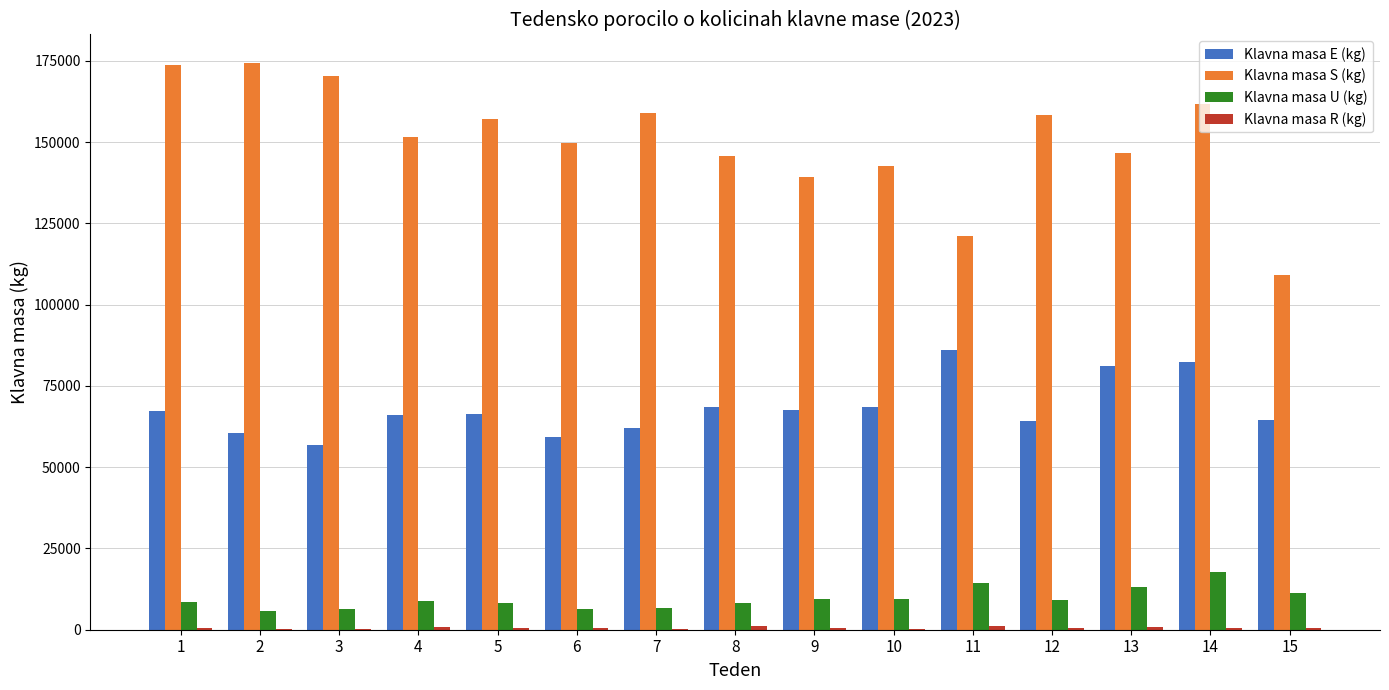

At which label does Klavna masa S (kg) first exceed 151417?

1